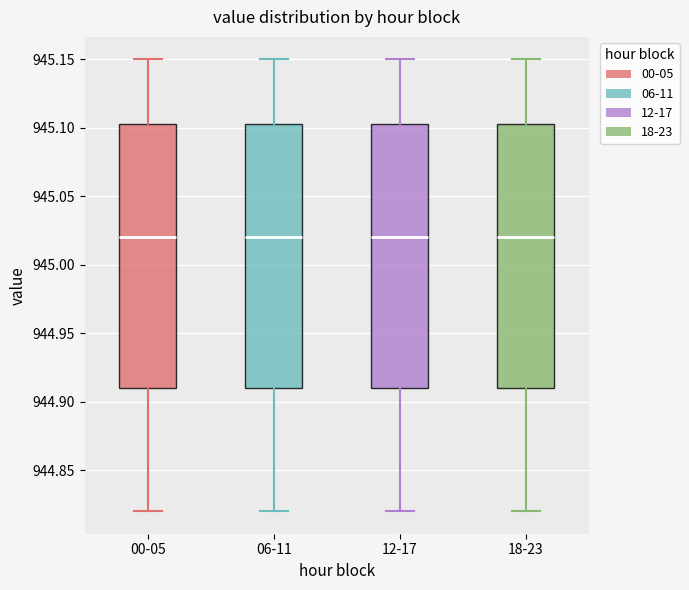

Reading left to right, read every box against the y-axis: the position of its median line, the range the box covers, and the ends of its whiskers. The values are not printed on the chart, so give them approximately, as read against the axis.

00-05: median 945.020, box 944.910 to 945.105, whiskers 944.820 to 945.150
06-11: median 945.020, box 944.910 to 945.105, whiskers 944.820 to 945.150
12-17: median 945.020, box 944.910 to 945.105, whiskers 944.820 to 945.150
18-23: median 945.020, box 944.910 to 945.105, whiskers 944.820 to 945.150